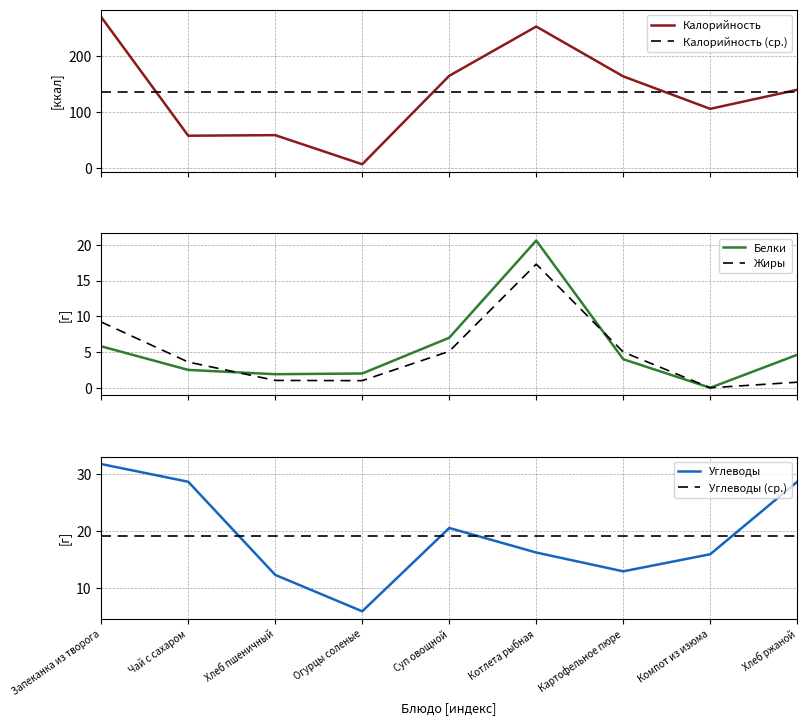

True or false: Углеводы and Белки intersect in this chart.

True